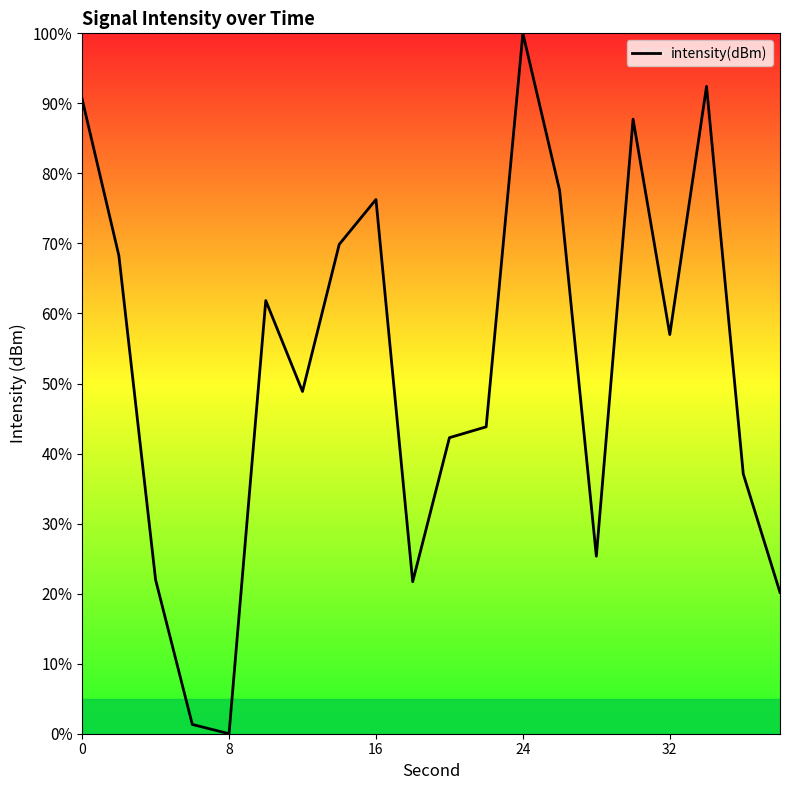

What is the greatest value displayed?

100.0